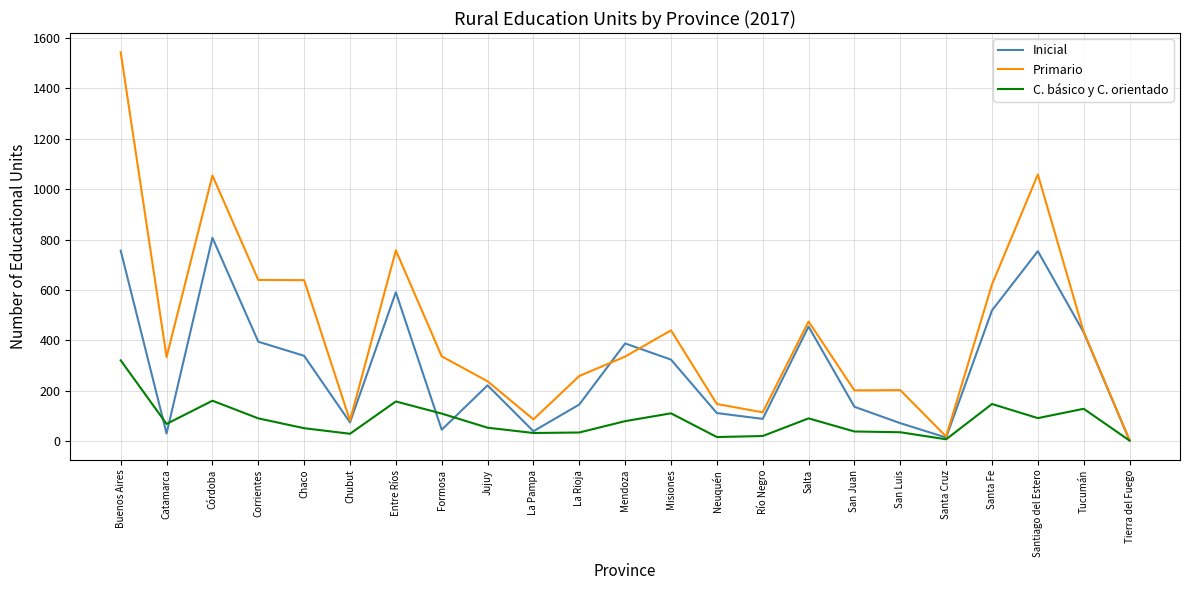

At which category does C. básico y C. orientado reach its first local peak?

Córdoba